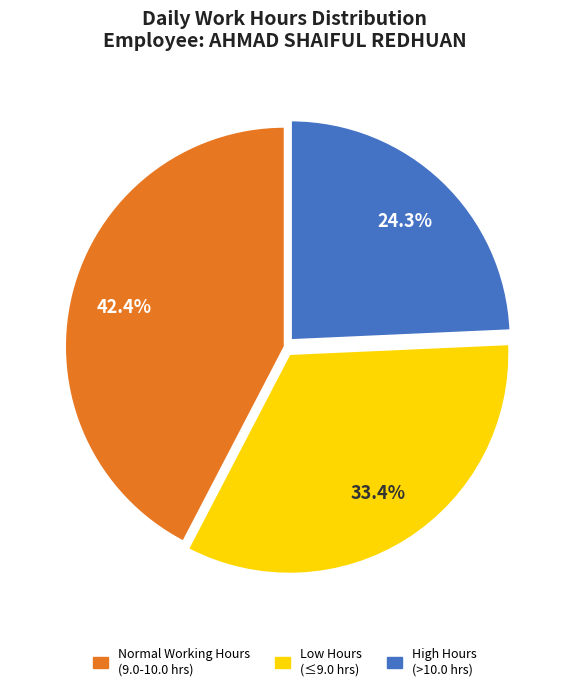

Is there a majority slice in this chart?

No